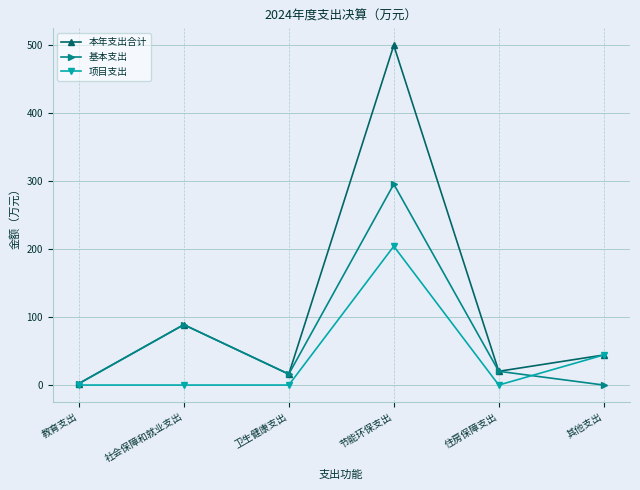

How many interior local valleys does the 本年支出合计 series have?

2